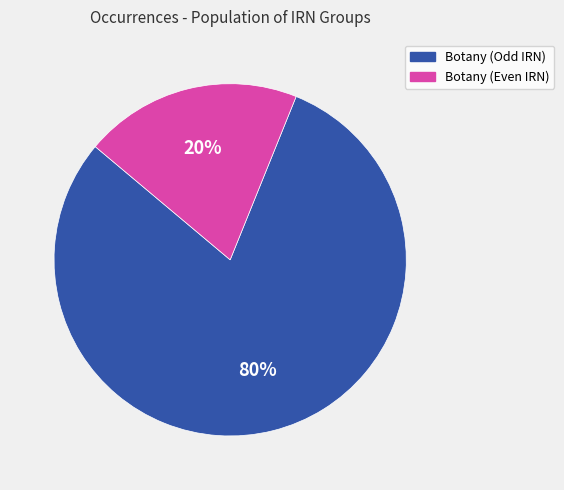

Is it true that Botany (Even IRN) is 9% of the pie?

False